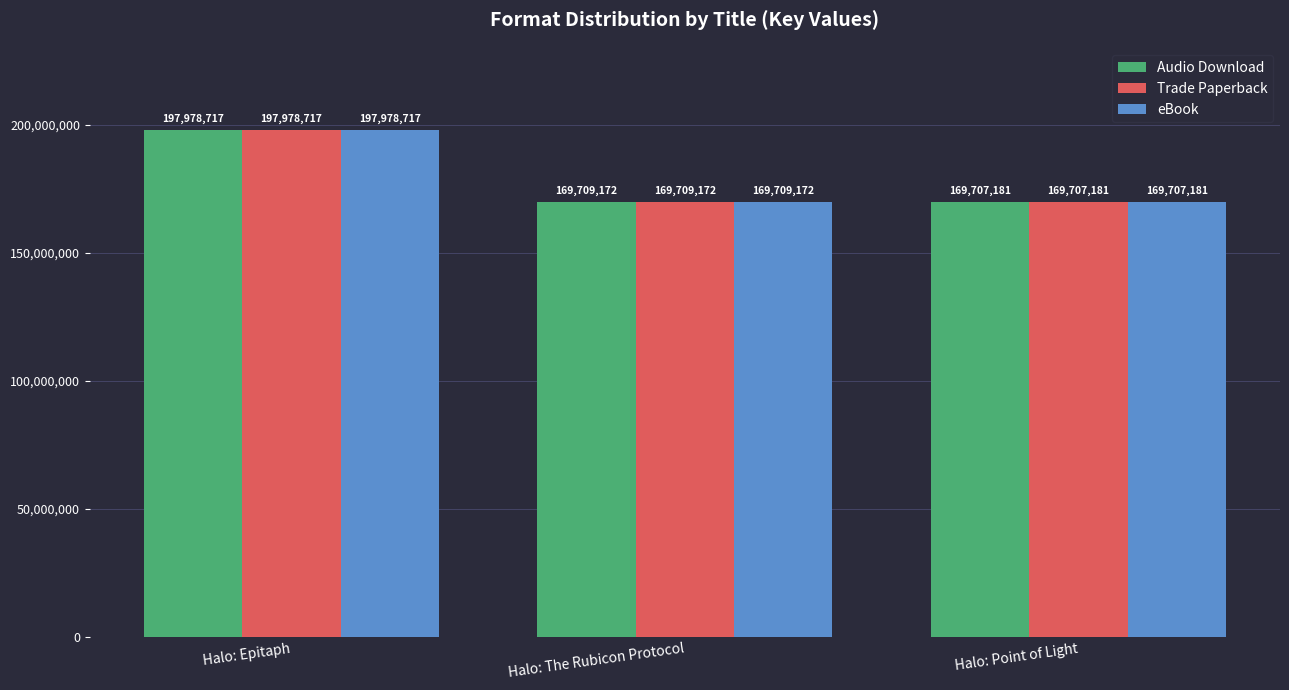

How many data points in eBook are less than 169709172?

1